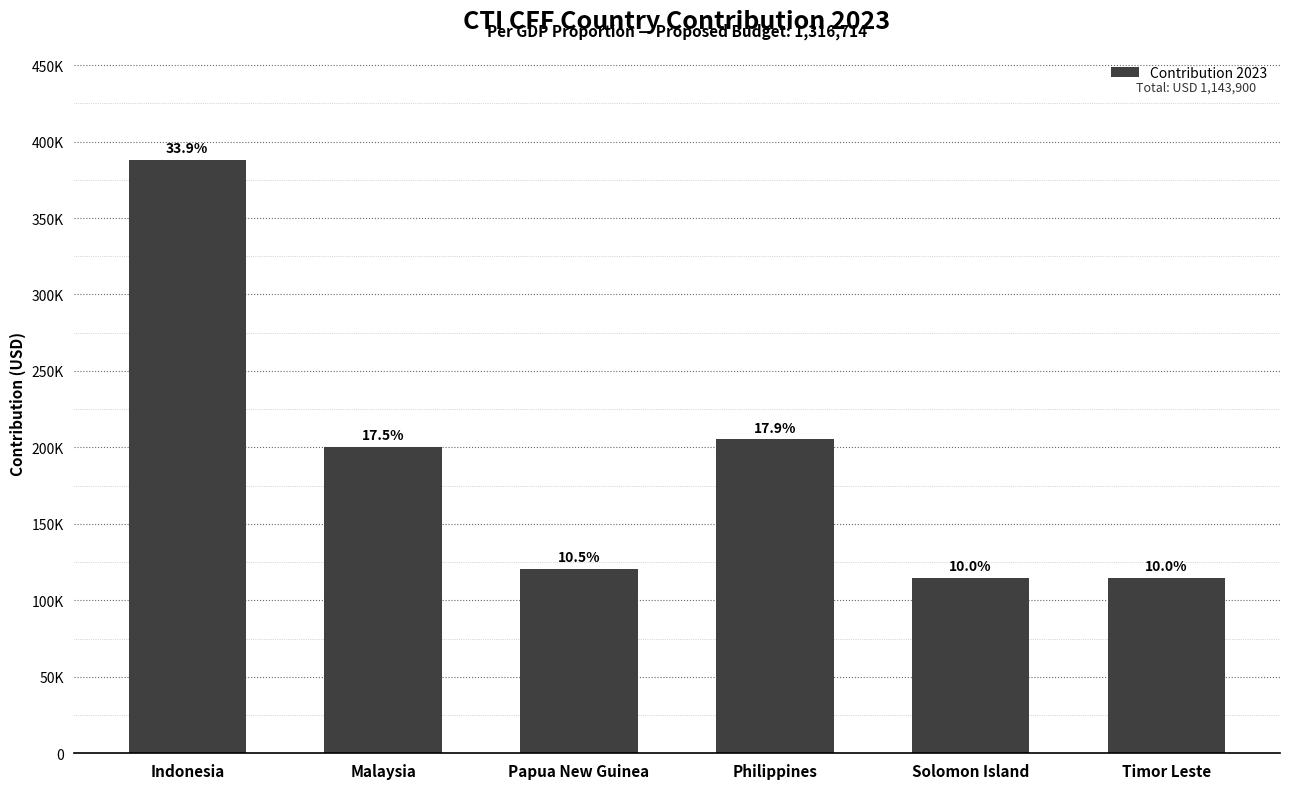

Does the chart contain any negative values?

No